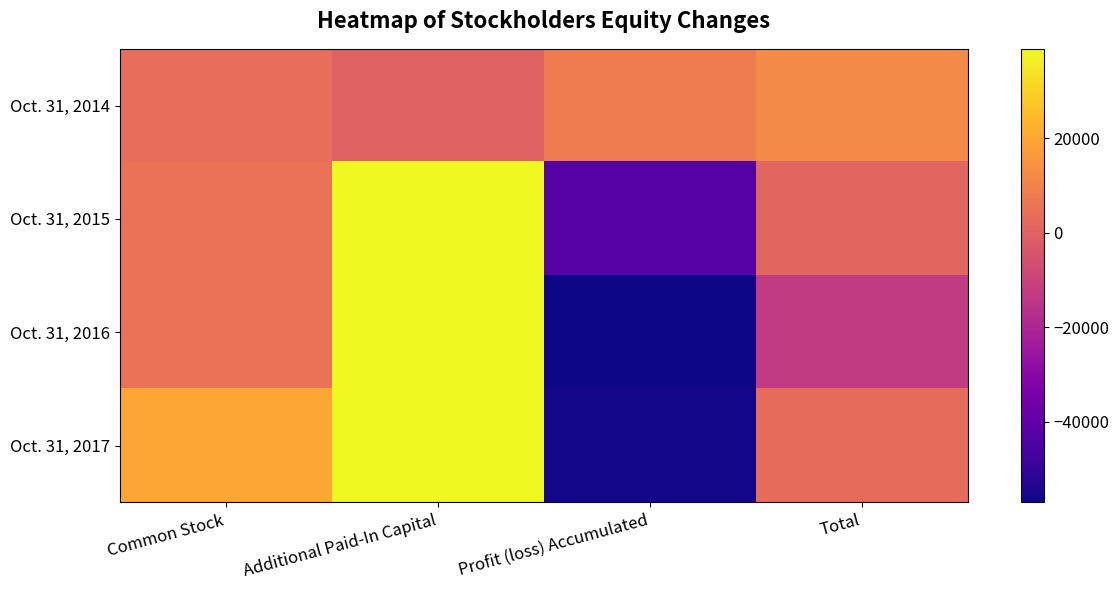

Reading right to left, extract all data points from this chart.

Oct. 31, 2014: Total=12097	Profit (loss) Accumulated=8097	Additional Paid-In Capital=0	Common Stock=4000
Oct. 31, 2015: Total=1156	Profit (loss) Accumulated=-42844	Additional Paid-In Capital=39000	Common Stock=5000
Oct. 31, 2016: Total=-13127	Profit (loss) Accumulated=-57127	Additional Paid-In Capital=39000	Common Stock=5000
Oct. 31, 2017: Total=2966	Profit (loss) Accumulated=-56034	Additional Paid-In Capital=39000	Common Stock=20000